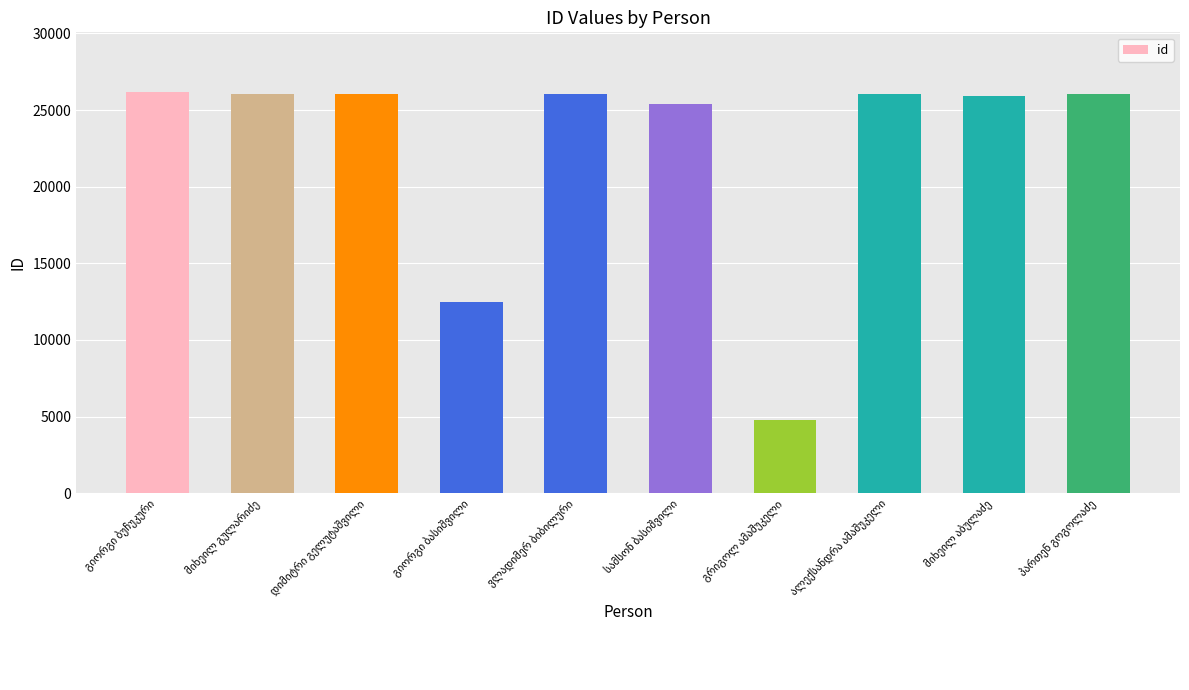

What is the value of the 4th bar from the left?

12447